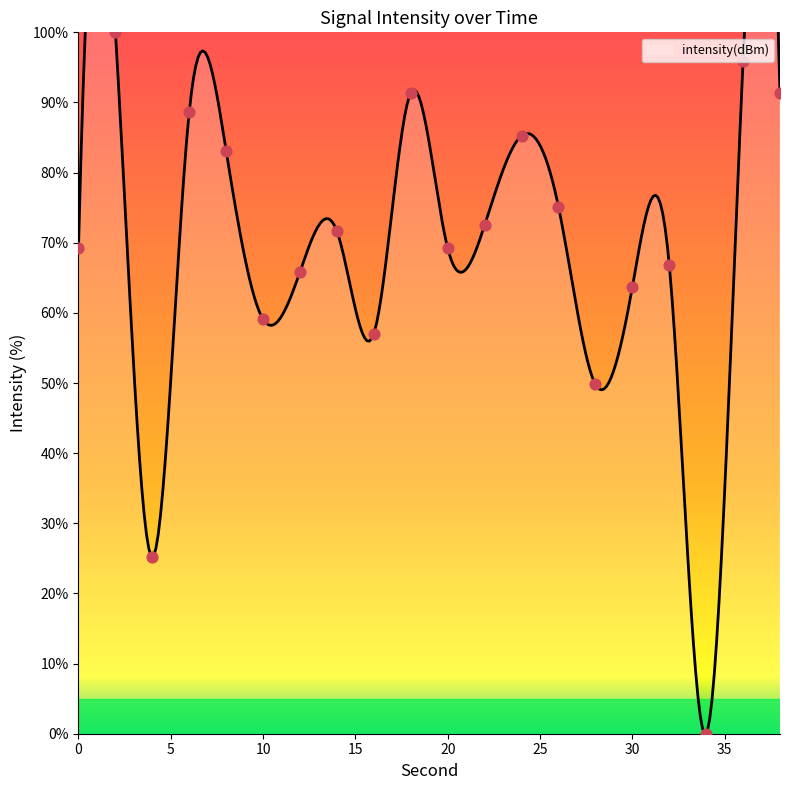

Between 4 and 36, which is larger?

36